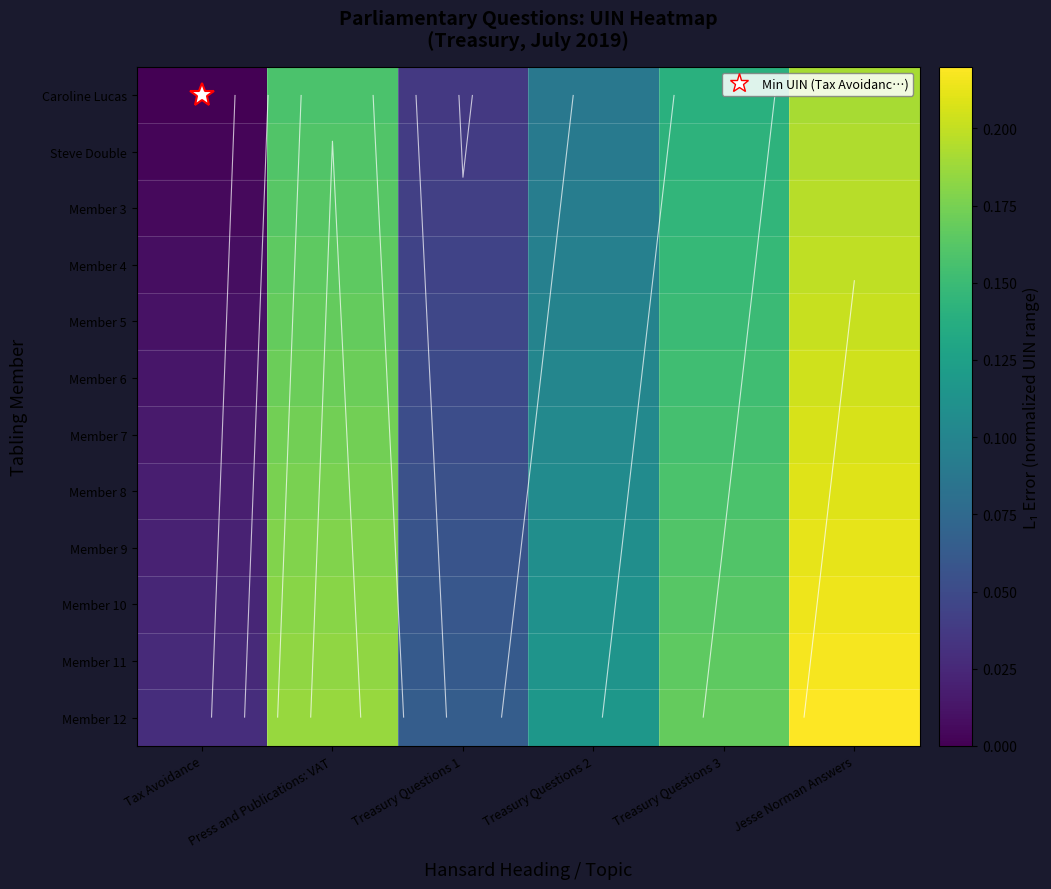

True or false: Member 5 has a value of 0.3 at Jesse Norman Answers.

False